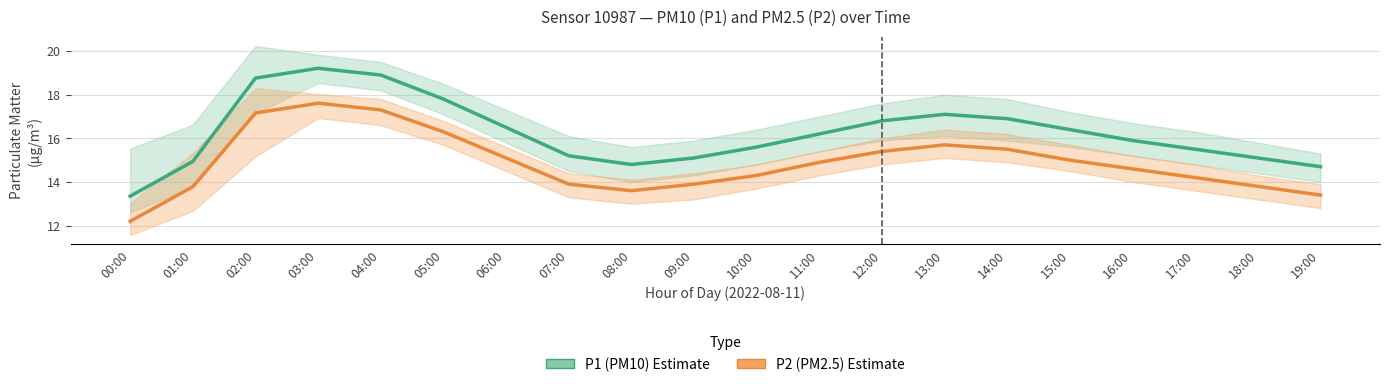

True or false: P2 (PM2.5) and P1 (PM10) intersect in this chart.

False